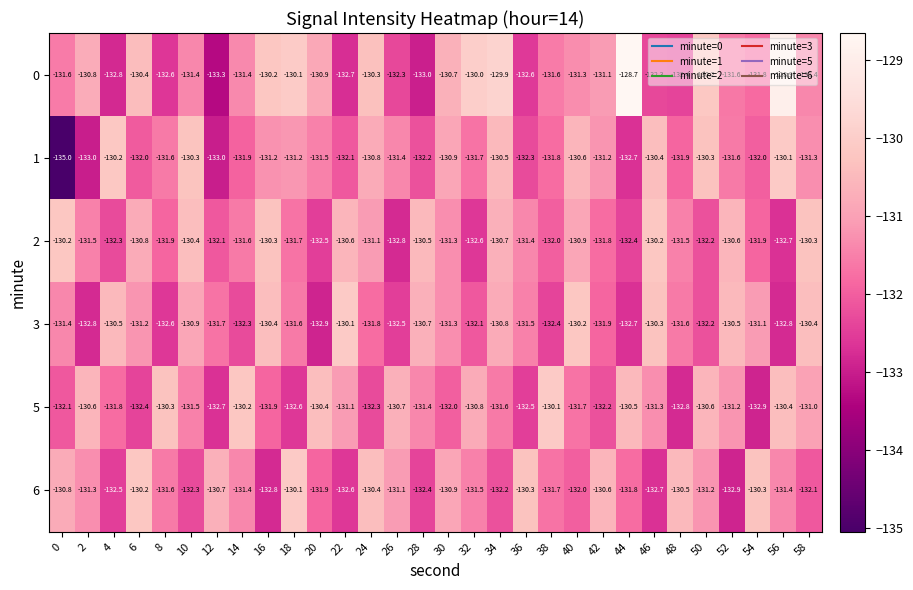

How many data points in 0 are above -131?

12